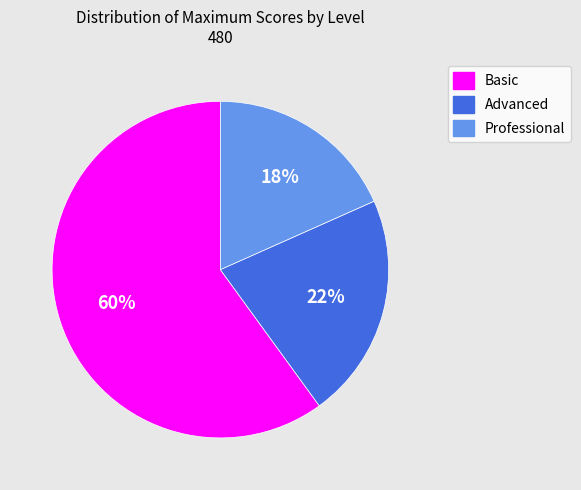

Is the sum of Professional and Basic greater than half?

Yes